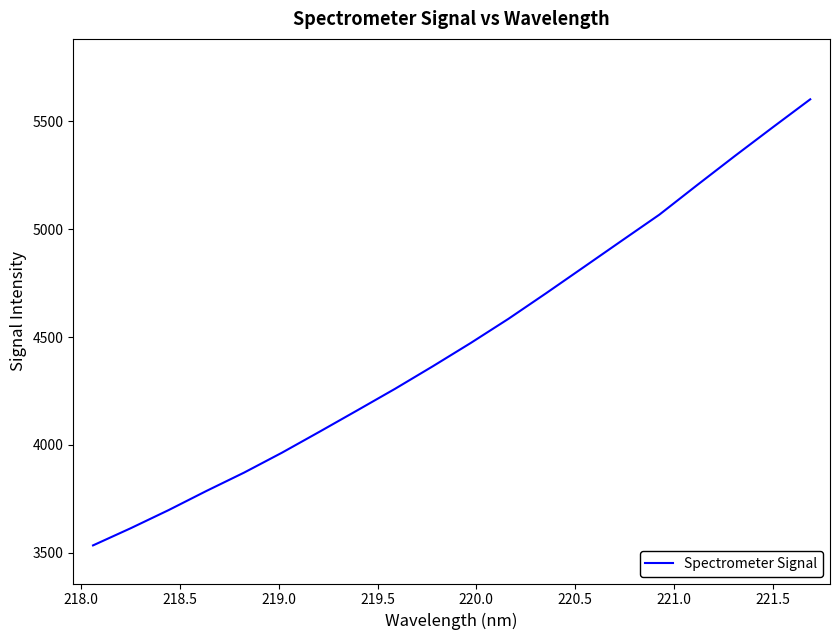

What is the smallest value displayed?

3534.0